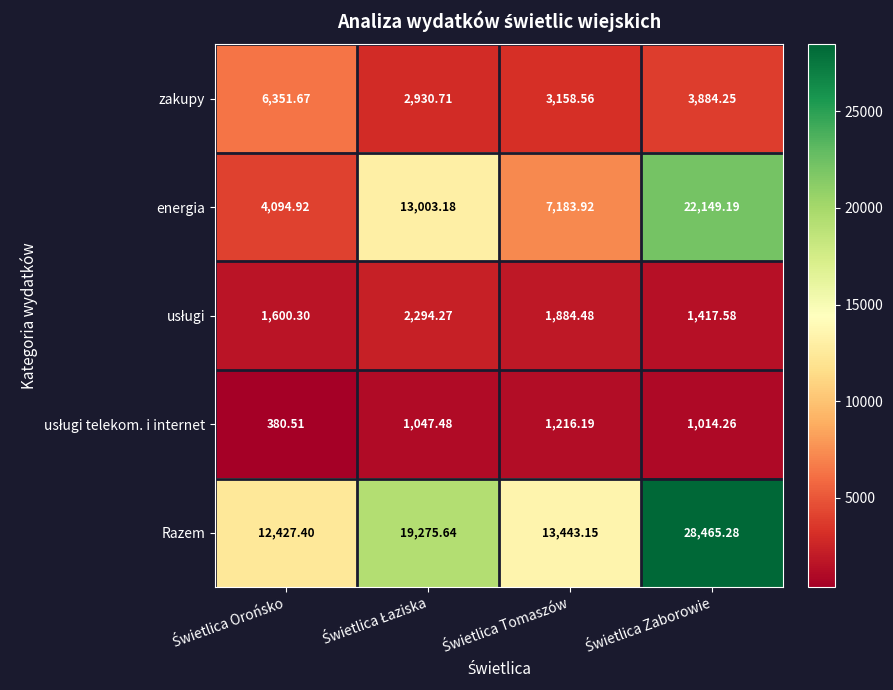

Which series has the widest spread of values?

energia